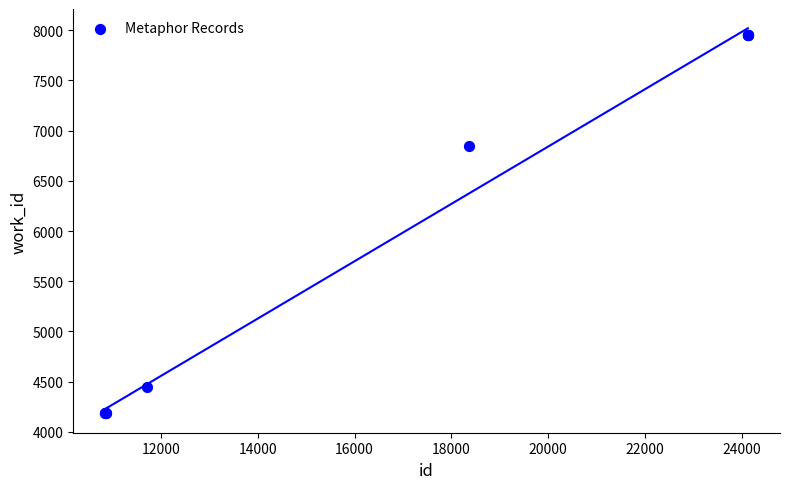

What Y value in the scatter plot is closest to 6068?

6843